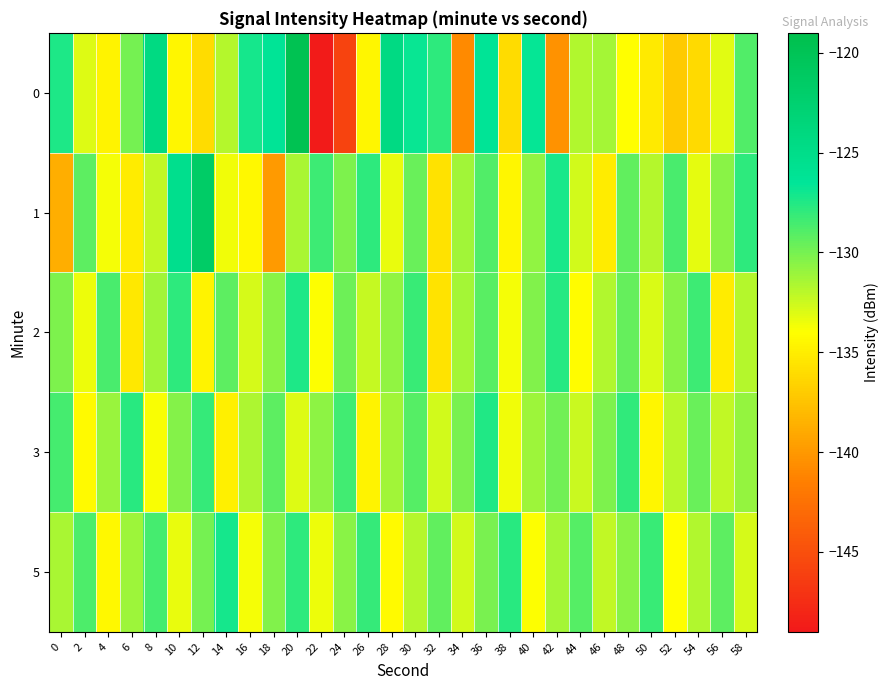

Reading left to right, transcribe all the data shown in this chart.

0: 0=-127.3	2=-132.9	4=-134.6	6=-130.0	8=-124.4	10=-134.6	12=-136.0	14=-131.8	16=-127.1	18=-126.3	20=-119.6	22=-148.8	24=-145.8	26=-134.5	28=-124.5	30=-126.8	32=-127.8	34=-140.8	36=-126.3	38=-136.0	40=-126.7	42=-140.3	44=-131.8	46=-131.4	48=-134.1	50=-135.2	52=-137.1	54=-136.2	56=-133.1	58=-128.9
1: 0=-138.8	2=-129.3	4=-133.7	6=-135.1	8=-132.2	10=-125.4	12=-121.7	14=-133.6	16=-134.4	18=-139.9	20=-131.5	22=-128.3	24=-130.2	26=-127.8	28=-133.4	30=-129.6	32=-135.7	34=-131.2	36=-128.9	38=-134.5	40=-130.8	42=-127.3	44=-132.6	46=-135.1	48=-129.4	50=-131.8	52=-128.7	54=-133.2	56=-130.5	58=-127.9
2: 0=-130.2	2=-133.5	4=-128.7	6=-135.4	8=-131.2	10=-127.8	12=-134.6	14=-129.3	16=-132.8	18=-130.5	20=-127.4	22=-133.9	24=-129.7	26=-132.3	28=-130.8	30=-128.2	32=-135.6	34=-131.4	36=-129.1	38=-133.7	40=-130.3	42=-127.6	44=-134.2	46=-131.7	48=-129.5	50=-132.9	52=-130.6	54=-128.3	56=-135.1	58=-131.8
3: 0=-128.5	2=-134.3	4=-131.0	6=-127.7	8=-133.8	10=-130.4	12=-128.1	14=-134.9	16=-131.6	18=-129.2	20=-133.0	22=-130.7	24=-128.4	26=-134.7	28=-131.3	30=-129.0	32=-132.7	34=-130.1	36=-127.5	38=-133.6	40=-131.1	42=-129.8	44=-132.4	46=-130.2	48=-128.0	50=-134.5	52=-131.9	54=-129.6	56=-132.2	58=-130.9
5: 0=-131.5	2=-128.8	4=-134.4	6=-131.1	8=-128.6	10=-133.3	12=-130.0	14=-127.2	16=-133.7	18=-130.3	20=-127.9	22=-133.5	24=-130.6	26=-128.1	28=-134.3	30=-131.8	32=-129.4	34=-132.6	36=-130.1	38=-127.7	40=-133.9	42=-131.4	44=-129.0	46=-132.2	48=-130.5	50=-128.2	52=-134.1	54=-131.7	56=-129.3	58=-132.8